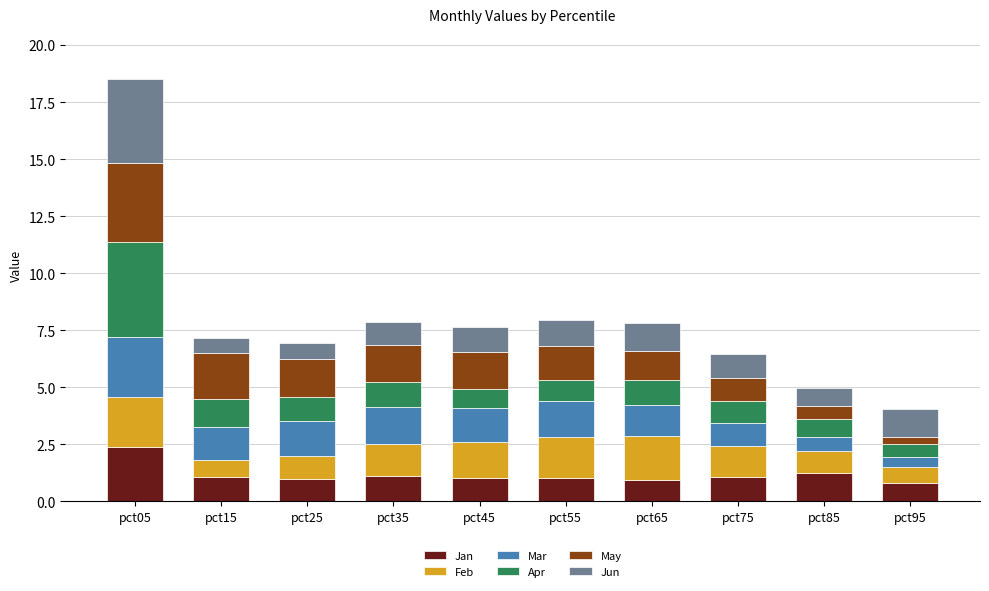

What are all the series names shown in the legend?

Jan, Feb, Mar, Apr, May, Jun